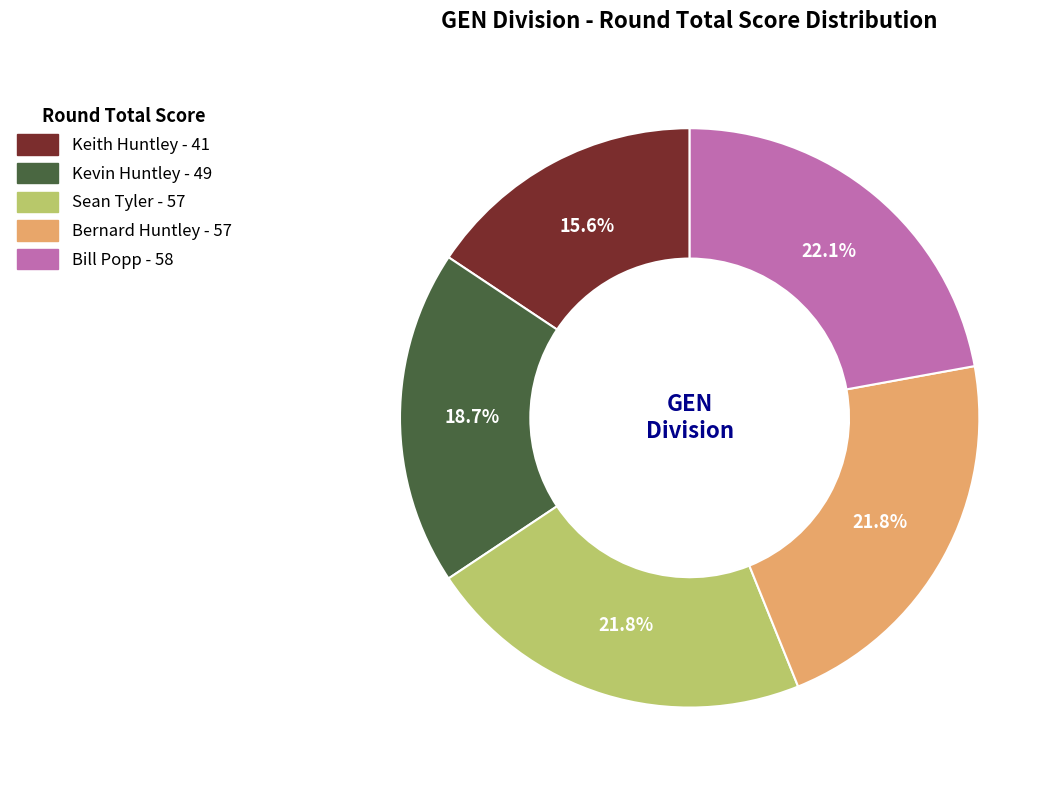

Is it true that Sean Tyler is 35% of the pie?

False